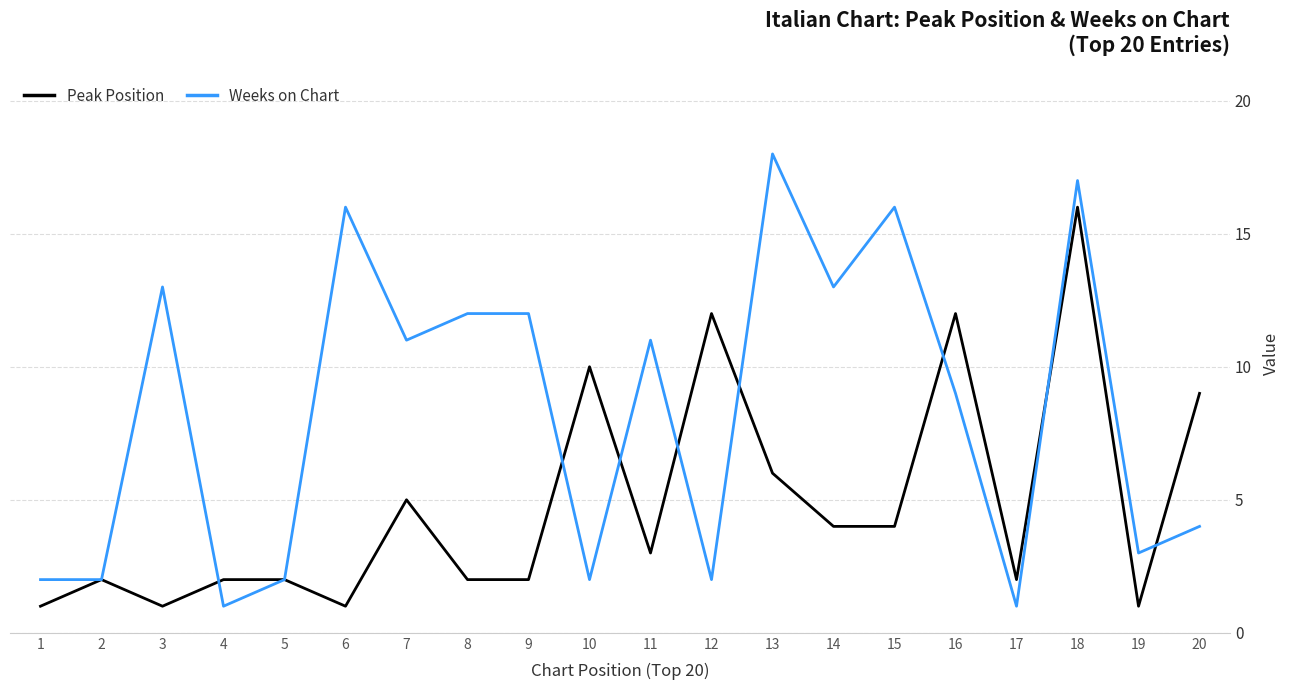

Reading left to right, what are all the values shown in this chart?

Peak Position: 1	2	1	2	2	1	5	2	2	10	3	12	6	4	4	12	2	16	1	9
Weeks on Chart: 2	2	13	1	2	16	11	12	12	2	11	2	18	13	16	9	1	17	3	4